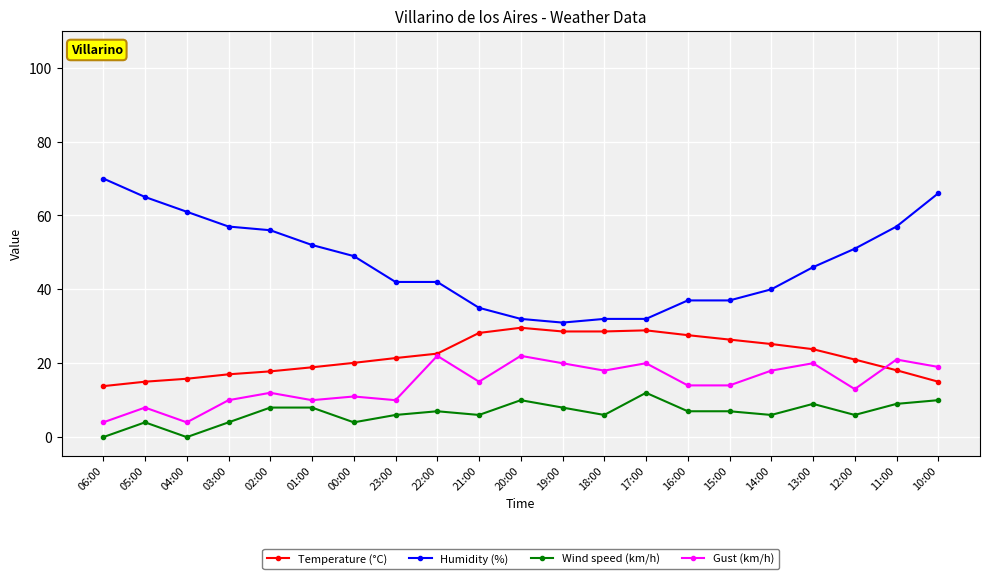

Count the number of categories in the chart.

21